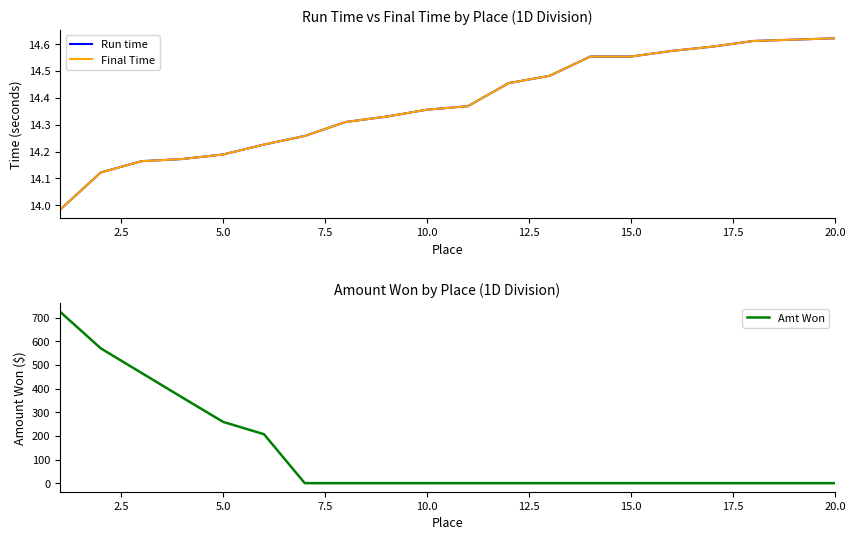

How many lines are shown in the chart?

3